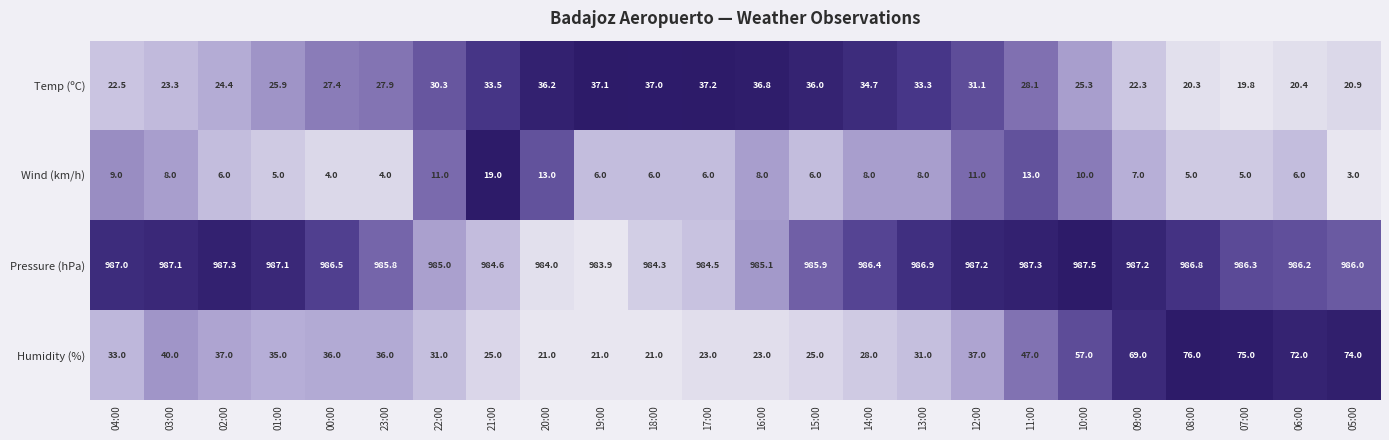

At which label does Pressure (hPa) first exceed 986?

04:00